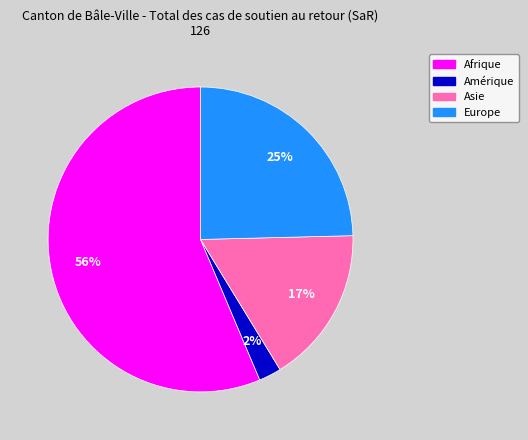

The Asie slice represents 26% of the pie. True or false?

False